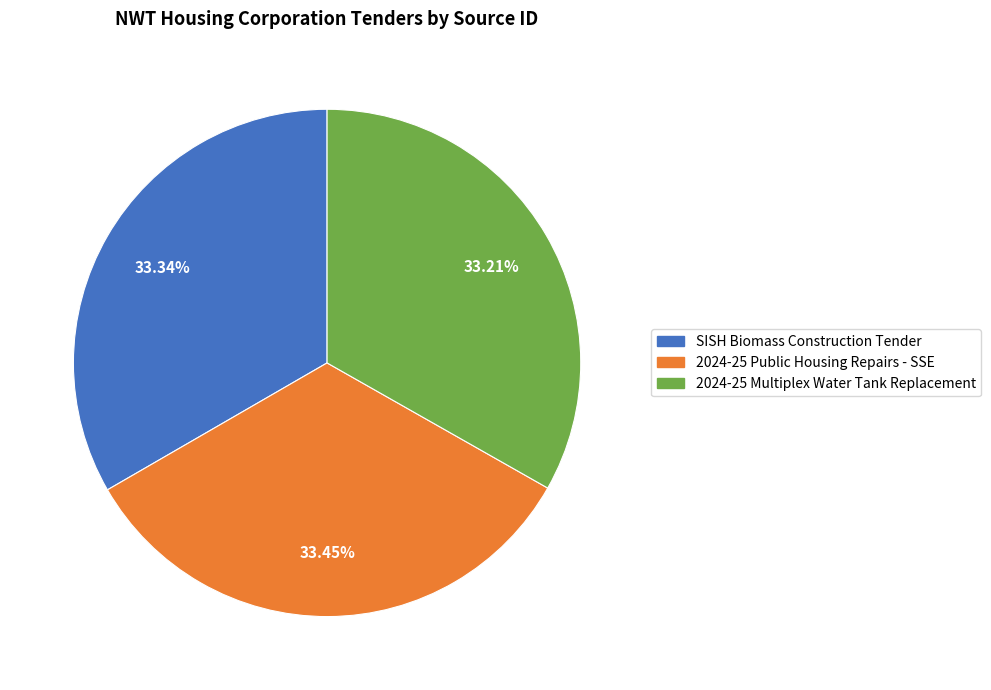

Approximately how many times larger is the value at 2024-25 Multiplex Water Tank Replacement compared to 2024-25 Public Housing Repairs - SSE?

1.0